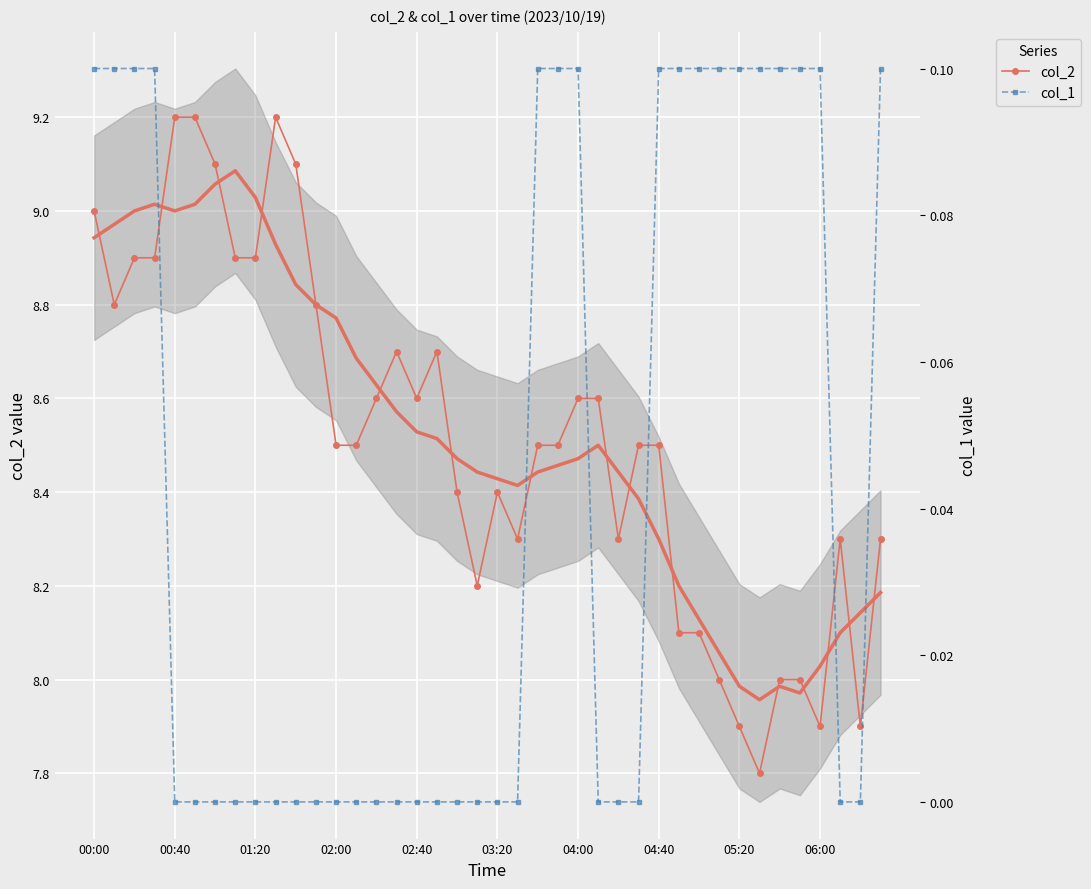

What is the label of the 23rd point from the right?

17